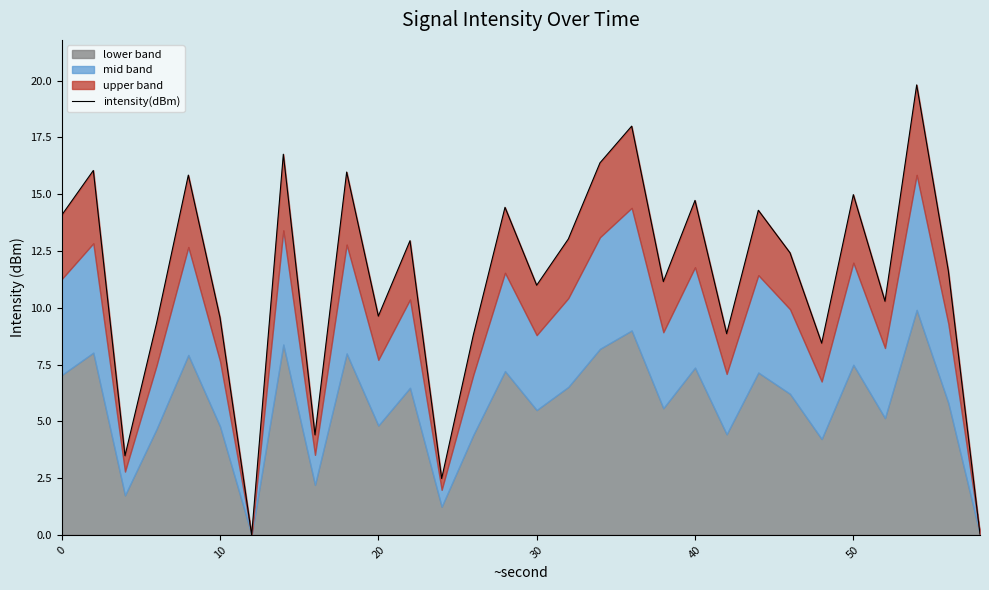

How many interior local peaks (higher than both neighbors) does the data have?

11